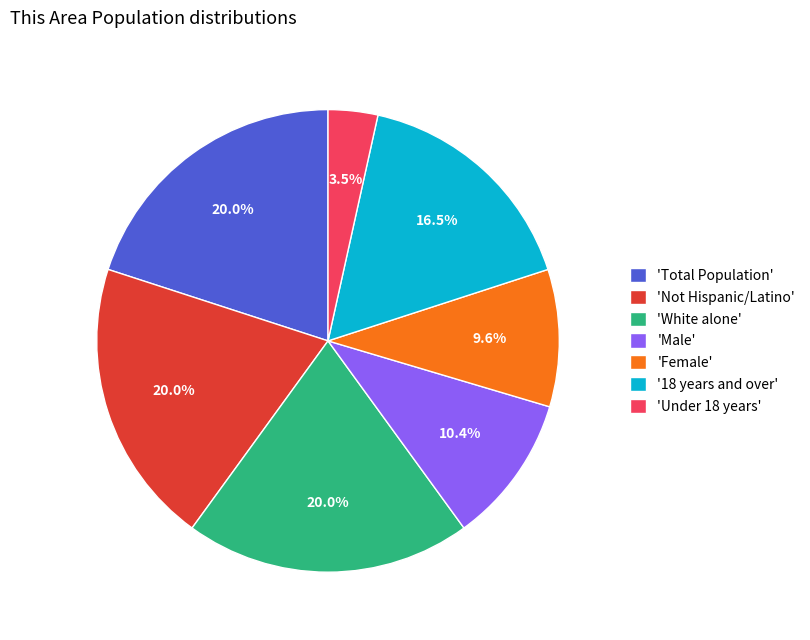

Which slice is the smallest?

'Under 18 years'